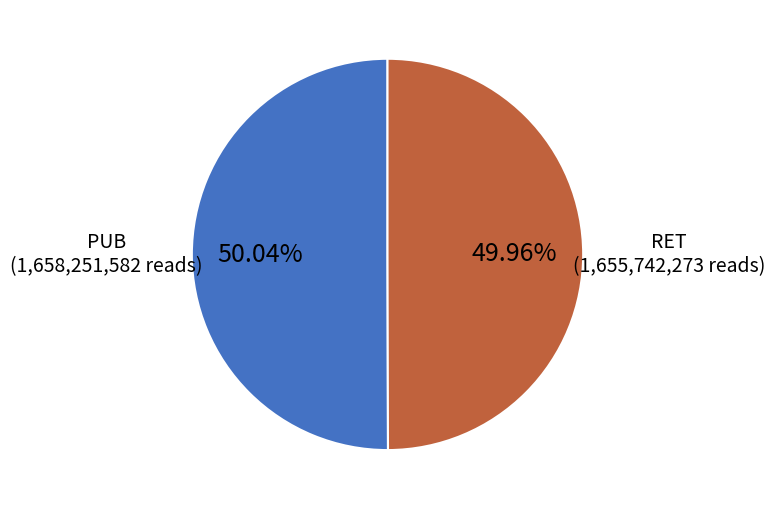

To the nearest percent, what is the combined percentage of RET and PUB?

100%